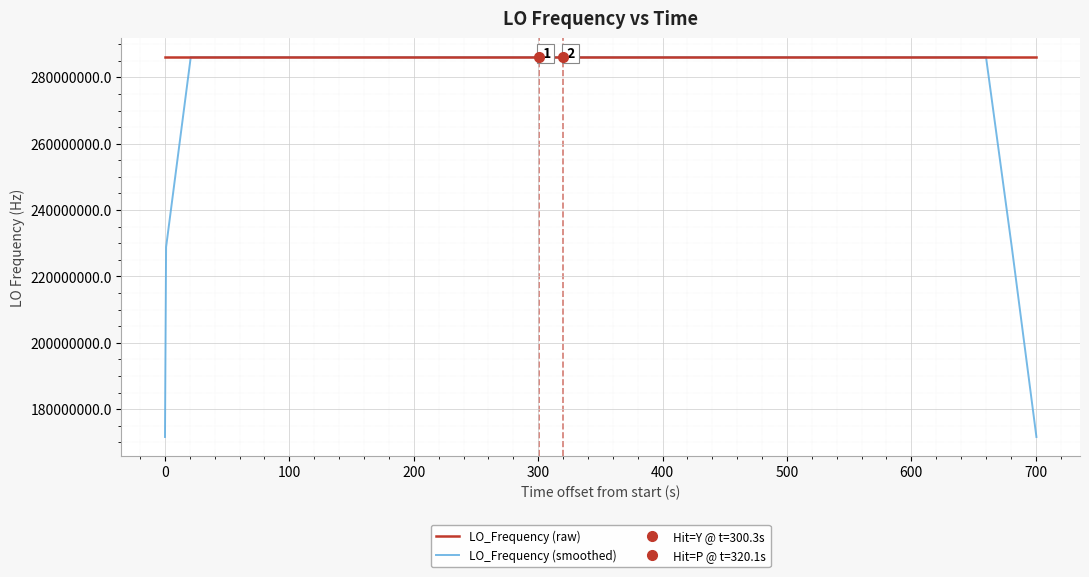

What is the lowest value of the LO_Frequency (raw) series?

286046994.9